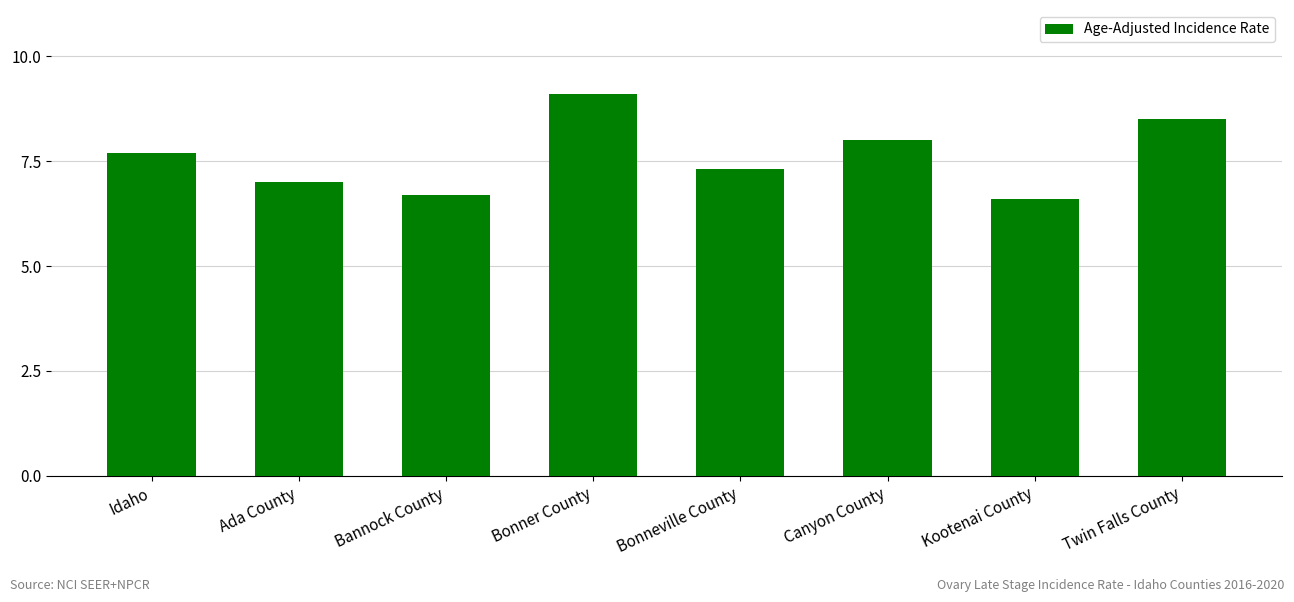

Which has a higher value, Twin Falls County or Bannock County?

Twin Falls County